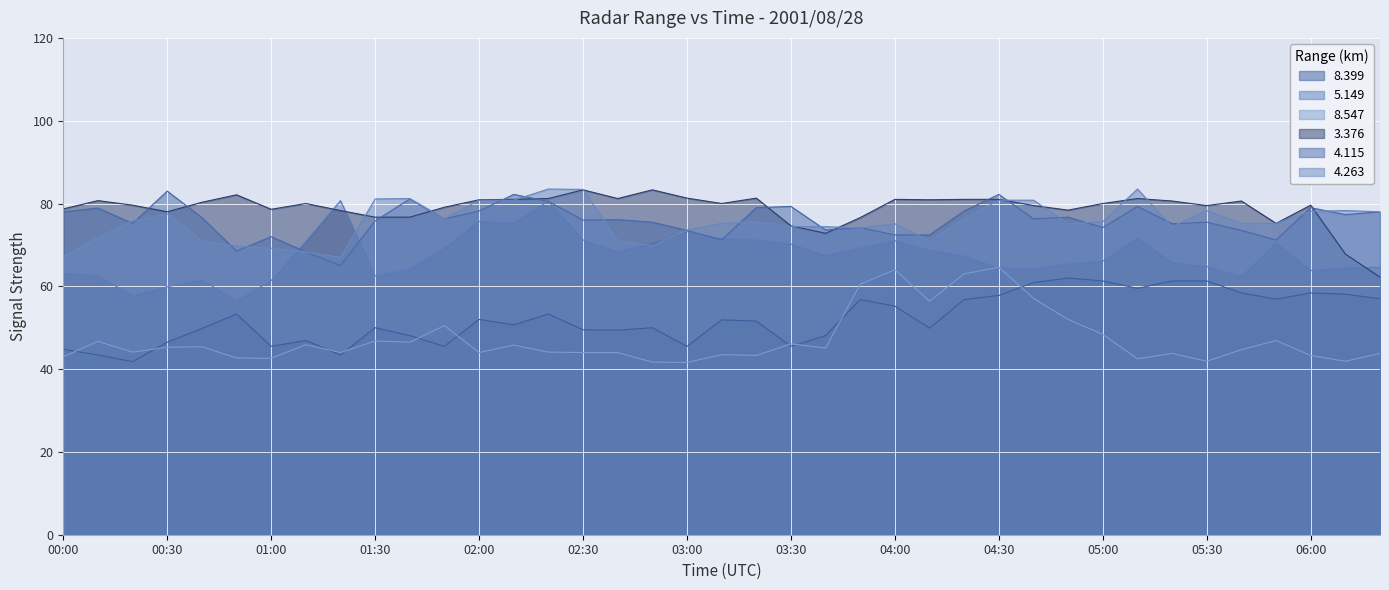

Reading left to right, what are all the values shown in this chart?

8.399: 00:00=44.8	00:10=43.4	00:20=41.8	00:30=46.5	00:40=49.8	00:50=53.3	01:00=45.5	01:10=46.9	01:20=43.4	01:30=50.0	01:40=48.1	01:50=45.5	02:00=52.0	02:10=50.7	02:20=53.3	02:30=49.5	02:40=49.4	02:50=50.0	03:00=45.5	03:10=51.9	03:20=51.6	03:30=45.5	03:40=48.1	03:50=56.8	04:00=55.2	04:10=49.9	04:20=56.8	04:30=57.8	04:40=60.9	04:50=62.0	05:00=61.3	05:10=59.5	05:20=61.3	05:30=61.3	05:40=58.4	05:50=56.9	06:00=58.4	06:10=58.1	06:20=57.0
5.149: 00:00=63.1	00:10=62.6	00:20=57.7	00:30=59.9	00:40=61.6	00:50=56.4	01:00=61.4	01:10=70.8	01:20=80.7	01:30=62.5	01:40=64.1	01:50=69.2	02:00=75.7	02:10=75.2	02:20=80.6	02:30=71.2	02:40=68.4	02:50=70.5	03:00=73.2	03:10=71.5	03:20=71.2	03:30=70.2	03:40=67.4	03:50=69.3	04:00=71.0	04:10=68.7	04:20=67.3	04:30=64.4	04:40=64.2	04:50=65.4	05:00=66.1	05:10=71.6	05:20=65.7	05:30=64.8	05:40=62.4	05:50=70.5	06:00=63.8	06:10=64.4	06:20=64.6
8.547: 00:00=43.0	00:10=46.7	00:20=44.1	00:30=45.3	00:40=45.4	00:50=42.7	01:00=42.6	01:10=45.9	01:20=44.0	01:30=46.8	01:40=46.5	01:50=50.5	02:00=44.0	02:10=45.8	02:20=44.1	02:30=44.0	02:40=44.0	02:50=41.7	03:00=41.6	03:10=43.5	03:20=43.3	03:30=46.1	03:40=45.1	03:50=60.5	04:00=64.0	04:10=56.4	04:20=63.0	04:30=64.6	04:40=57.1	04:50=52.0	05:00=48.4	05:10=42.5	05:20=43.8	05:30=41.9	05:40=44.7	05:50=46.9	06:00=43.3	06:10=41.9	06:20=43.8
3.376: 00:00=78.7	00:10=80.7	00:20=79.6	00:30=78.0	00:40=80.3	00:50=82.1	01:00=78.6	01:10=80.0	01:20=78.3	01:30=76.7	01:40=76.7	01:50=79.1	02:00=80.9	02:10=81.0	02:20=81.2	02:30=83.3	02:40=81.2	02:50=83.3	03:00=81.3	03:10=80.0	03:20=81.3	03:30=74.6	03:40=72.8	03:50=76.6	04:00=81.0	04:10=80.9	04:20=81.0	04:30=81.0	04:40=79.5	04:50=78.4	05:00=80.0	05:10=81.2	05:20=80.6	05:30=79.5	05:40=80.6	05:50=75.2	06:00=79.6	06:10=67.8	06:20=62.2
4.115: 00:00=78.0	00:10=78.9	00:20=75.2	00:30=83.0	00:40=76.6	00:50=68.5	01:00=72.0	01:10=68.3	01:20=65.0	01:30=75.8	01:40=81.1	01:50=76.3	02:00=78.2	02:10=82.2	02:20=80.5	02:30=76.0	02:40=76.1	02:50=75.5	03:00=73.5	03:10=71.2	03:20=79.0	03:30=79.3	03:40=73.6	03:50=74.2	04:00=72.4	04:10=72.4	04:20=78.2	04:30=82.2	04:40=76.3	04:50=76.7	05:00=74.2	05:10=79.3	05:20=75.1	05:30=75.5	05:40=73.5	05:50=71.2	06:00=79.0	06:10=77.3	06:20=78.0
4.263: 00:00=67.1	00:10=71.8	00:20=75.8	00:30=77.5	00:40=71.0	00:50=69.7	01:00=69.2	01:10=68.3	01:20=67.0	01:30=81.1	01:40=81.2	01:50=76.3	02:00=80.8	02:10=80.8	02:20=83.5	02:30=83.4	02:40=71.0	02:50=69.8	03:00=73.6	03:10=75.2	03:20=75.6	03:30=74.4	03:40=74.4	03:50=74.1	04:00=75.1	04:10=71.0	04:20=76.3	04:30=80.8	04:40=80.8	04:50=75.1	05:00=75.6	05:10=83.5	05:20=74.4	05:30=78.3	05:40=75.2	05:50=75.2	06:00=78.1	06:10=78.3	06:20=78.0